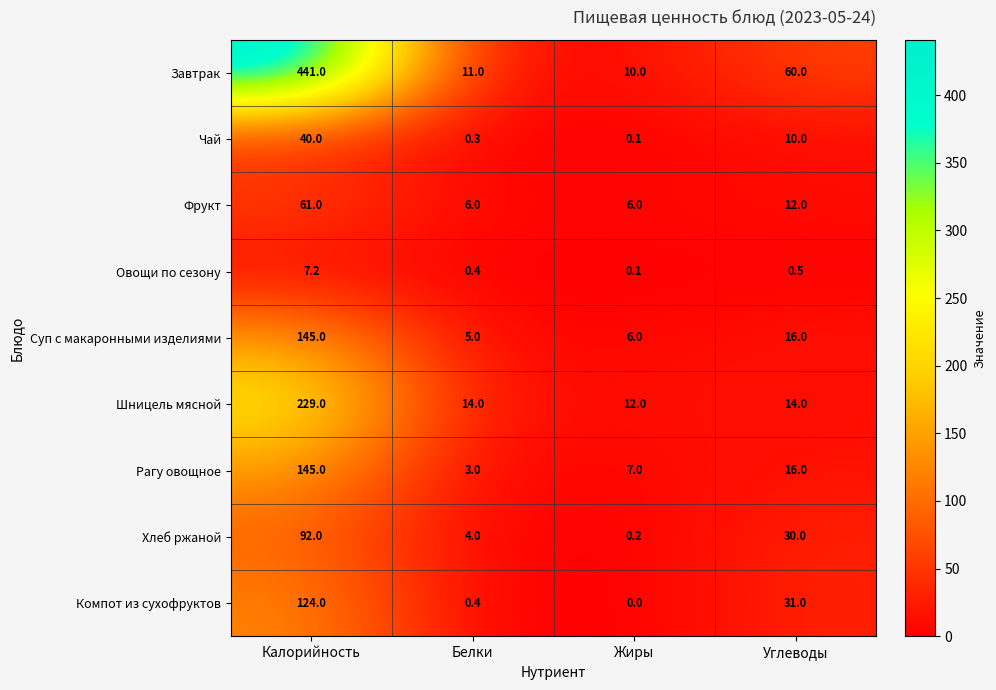

Read the Чай value at Белки.

0.3